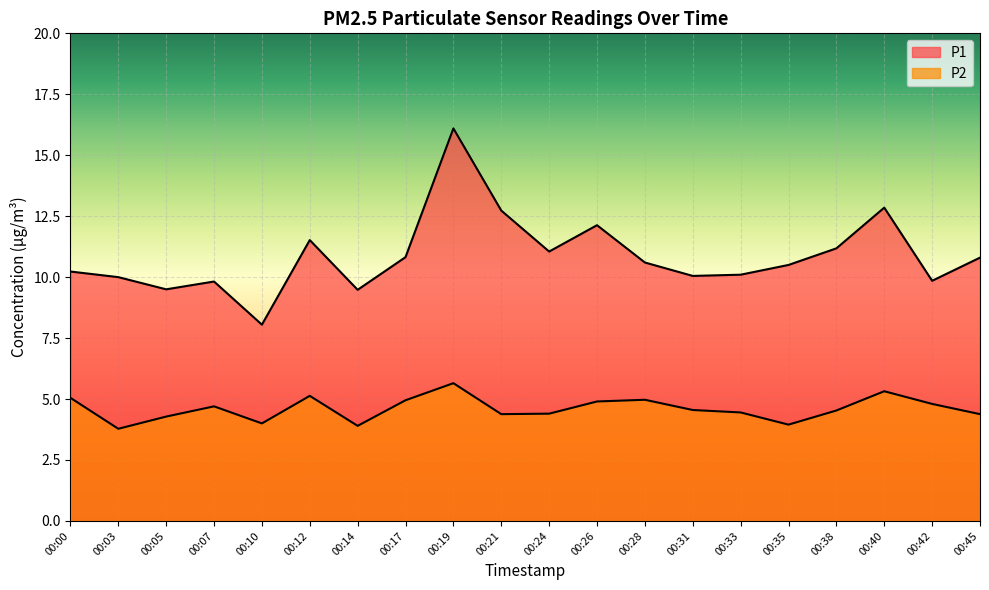

List the series in order of their overall mean, highest first.

P1, P2